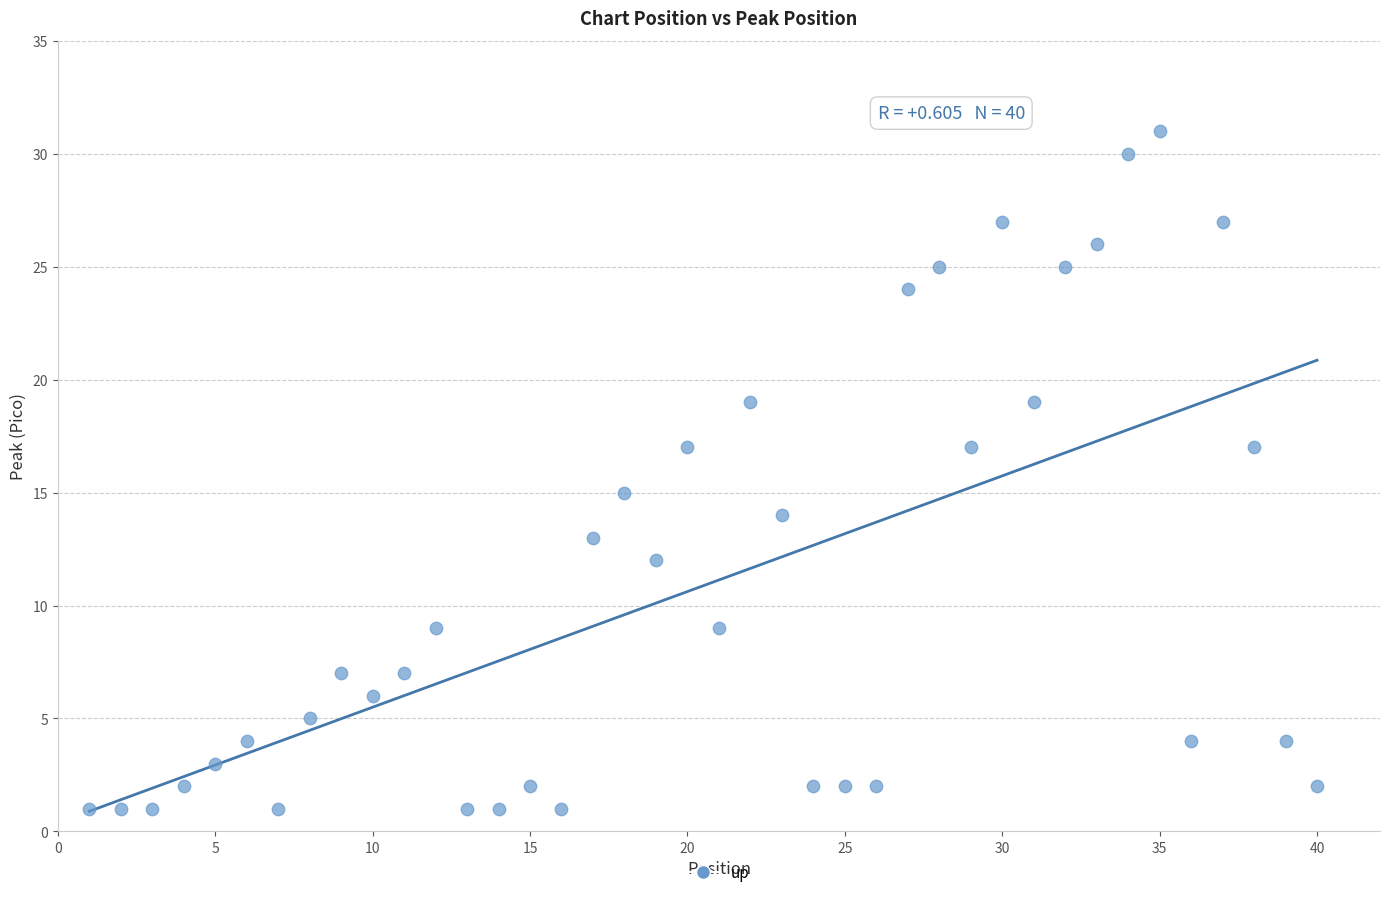

What is the range of X values (max minus min)?

39